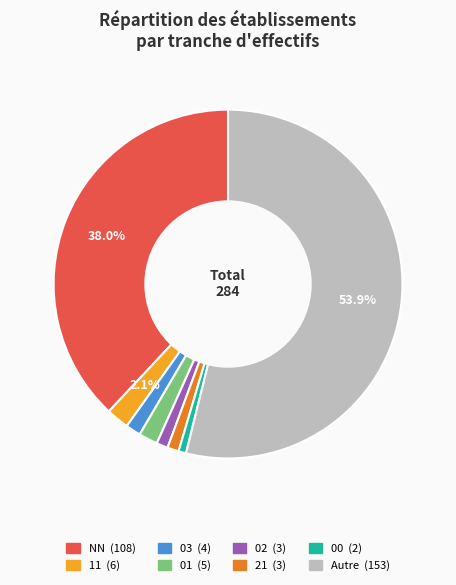

Does any single category account for the majority?

Yes